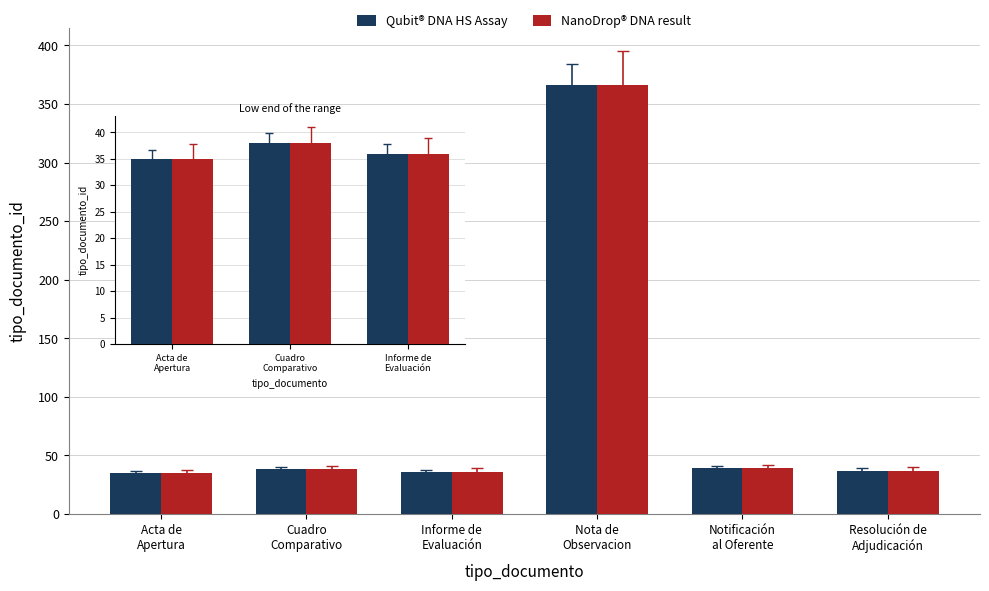

Which has a higher value, Cuadro
Comparativo or Informe de
Evaluación?

Cuadro
Comparativo